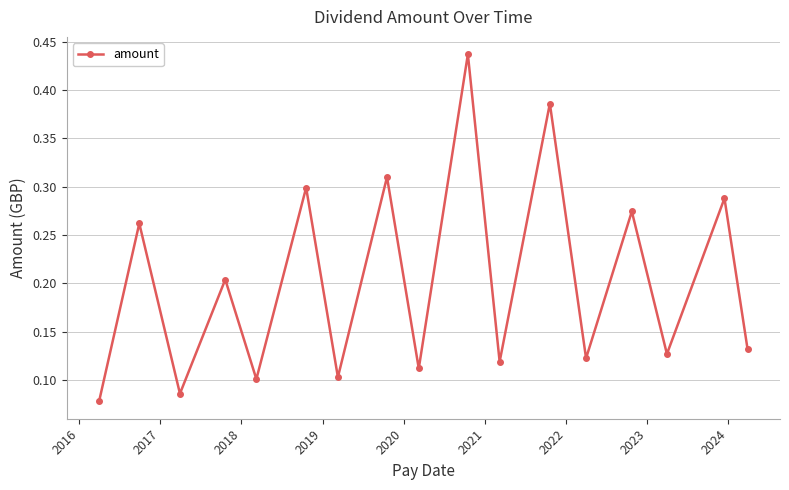

How many values are between 0 and 1?

17